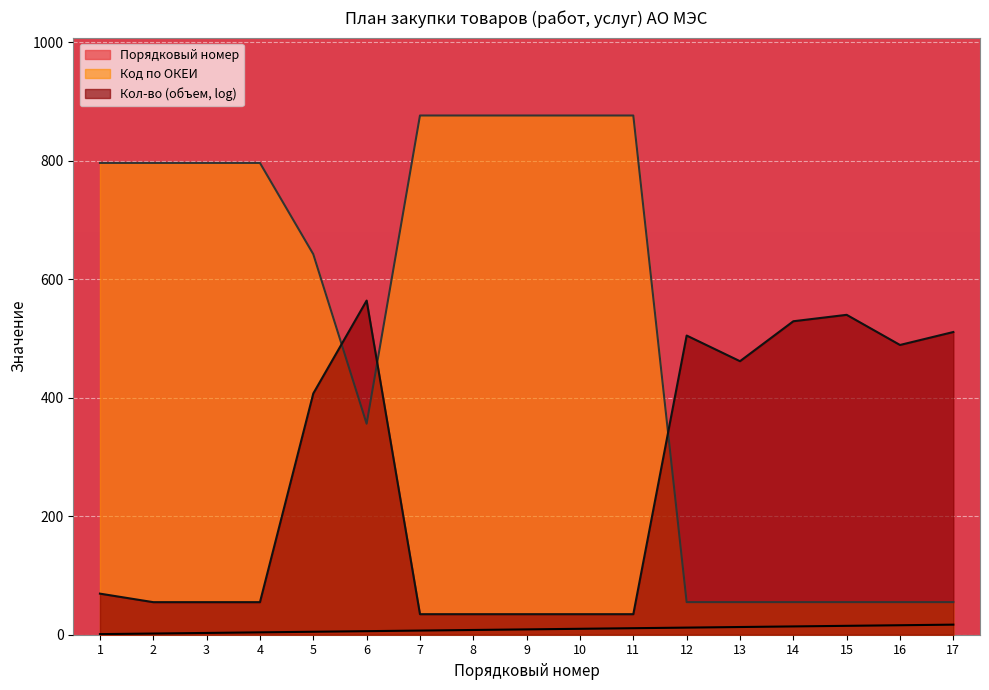

What is the average value of the Порядковый номер series?

9.0